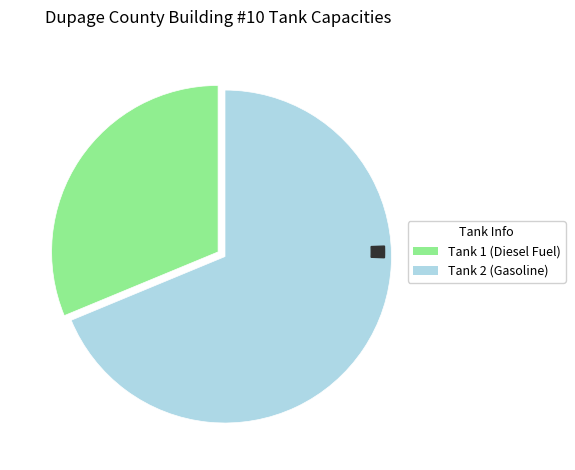

Is there a majority slice in this chart?

Yes